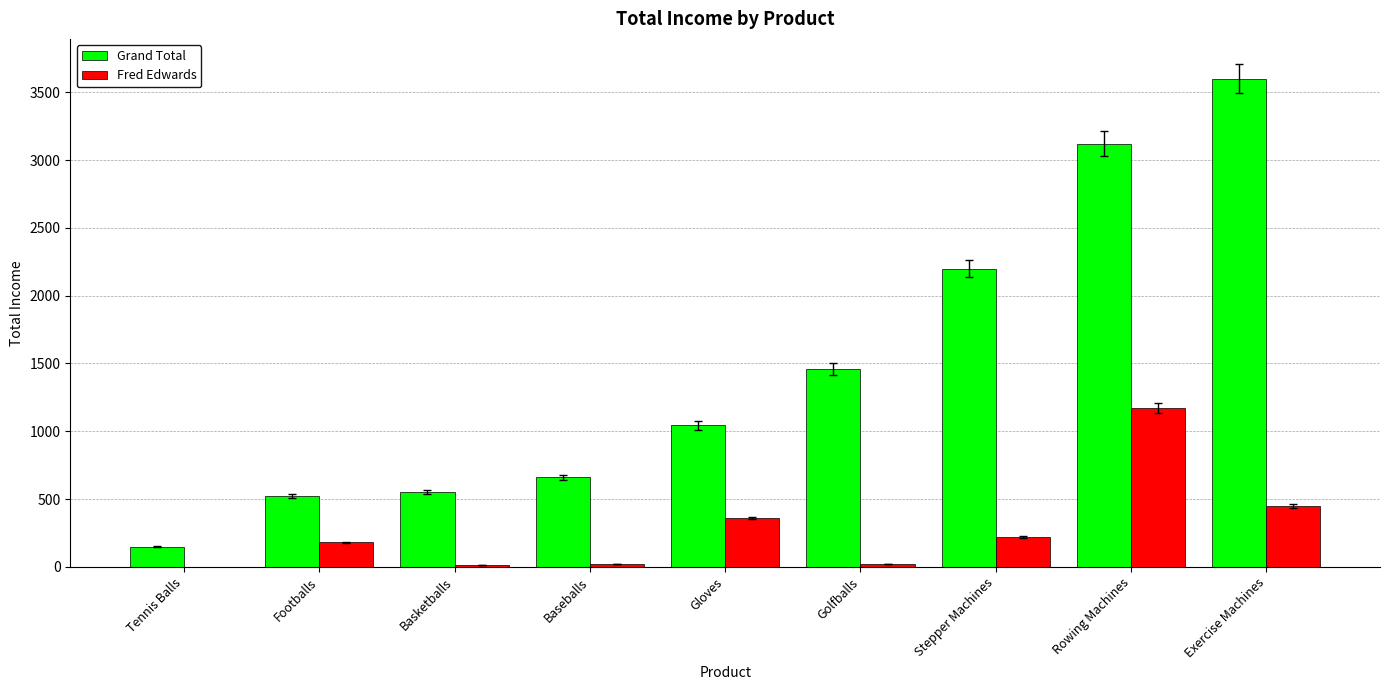

Is it true that Fred Edwards equals 12 at Basketballs?

True